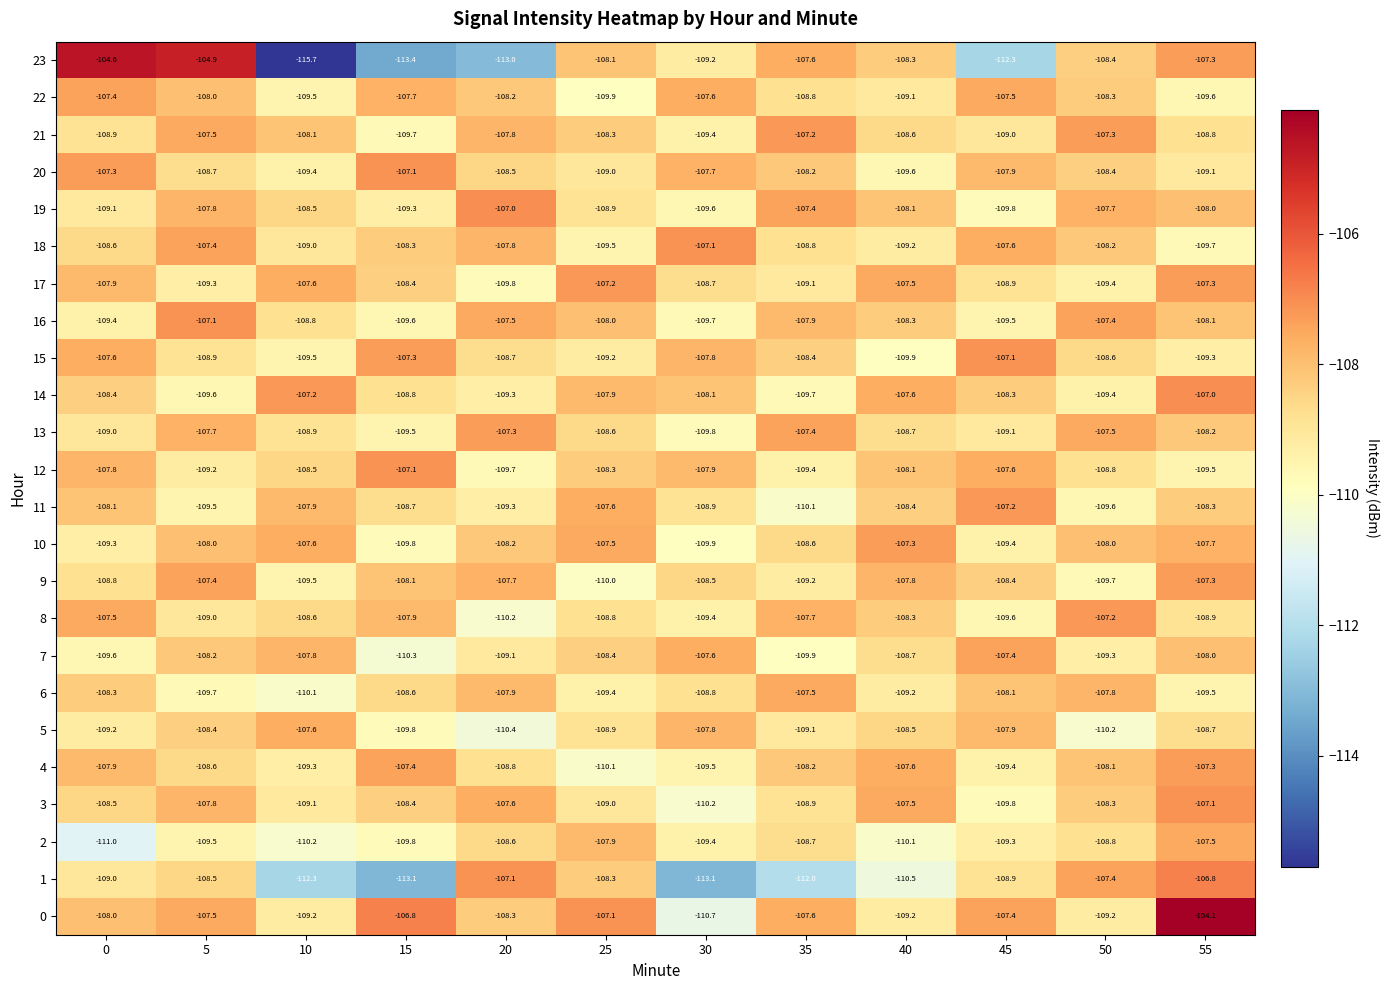

Which series has the largest range (max minus min)?

23